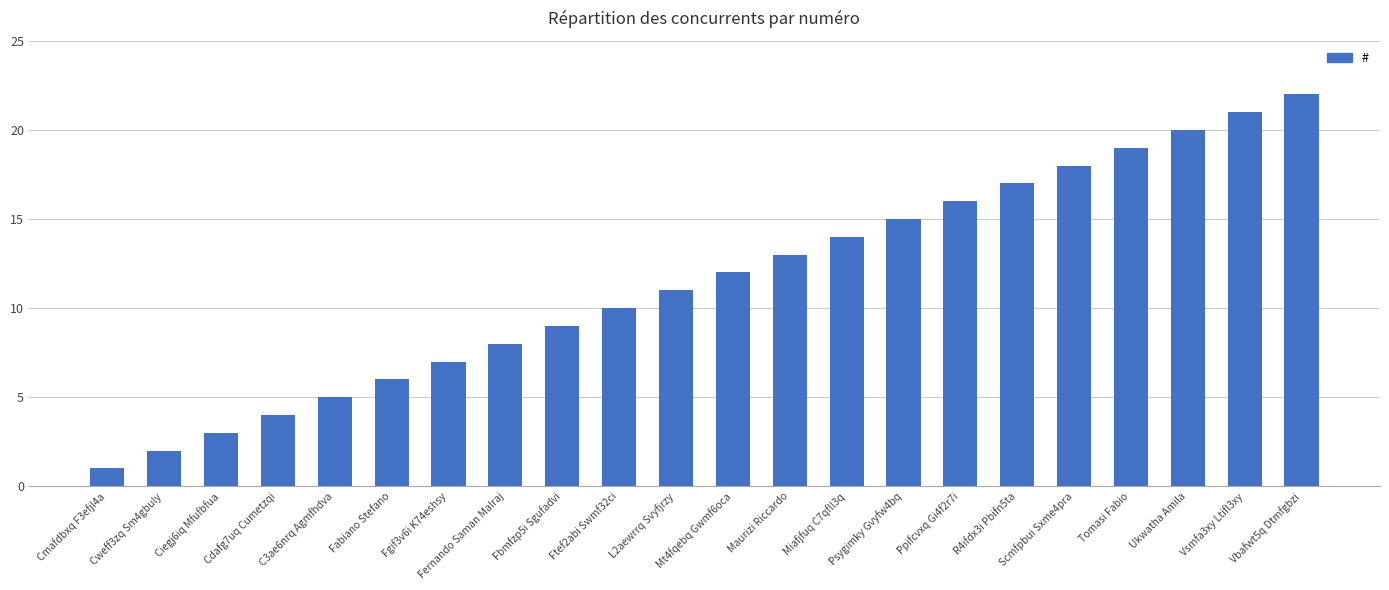

What is the label of the 8th bar from the right?

Psygimky Gvyfw4bq